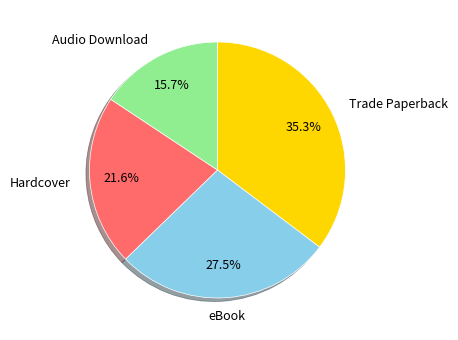

True or false: Audio Download accounts for 16% of the total.

True